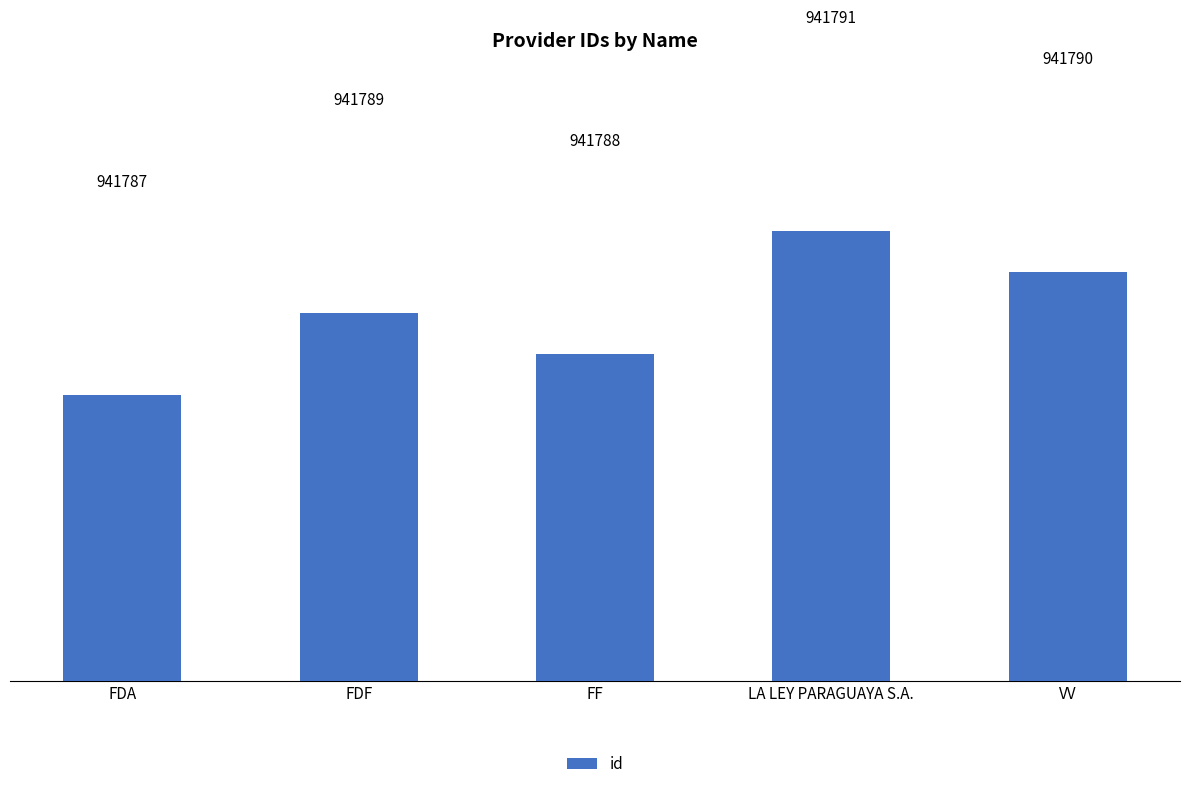

What is the sum of all values?

4708945